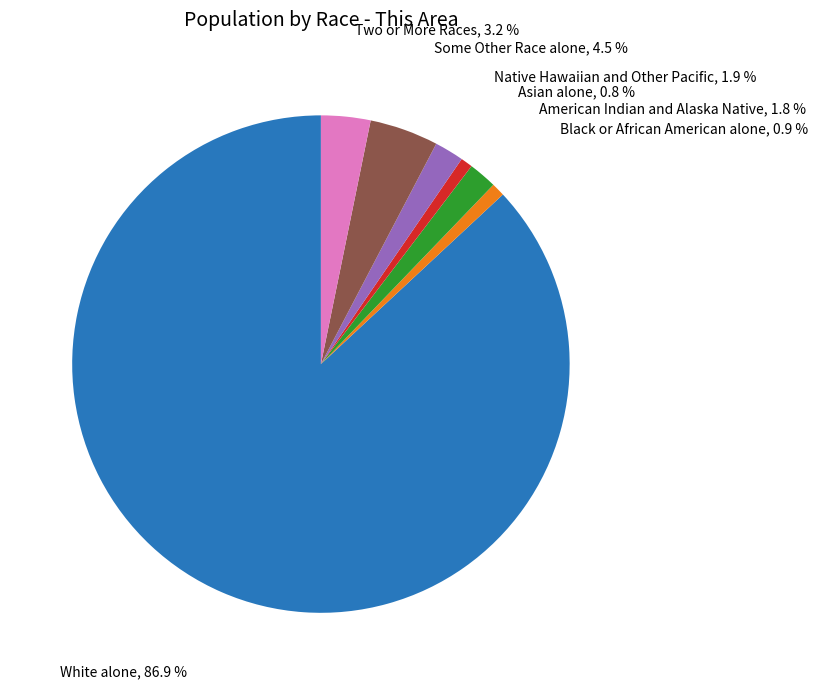

The Native Hawaiian and Other Pacific slice represents 2% of the pie. True or false?

True